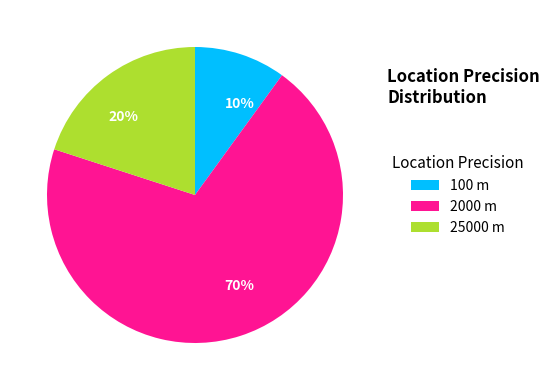

What percentage is the 100 slice, to the nearest percent?

10%